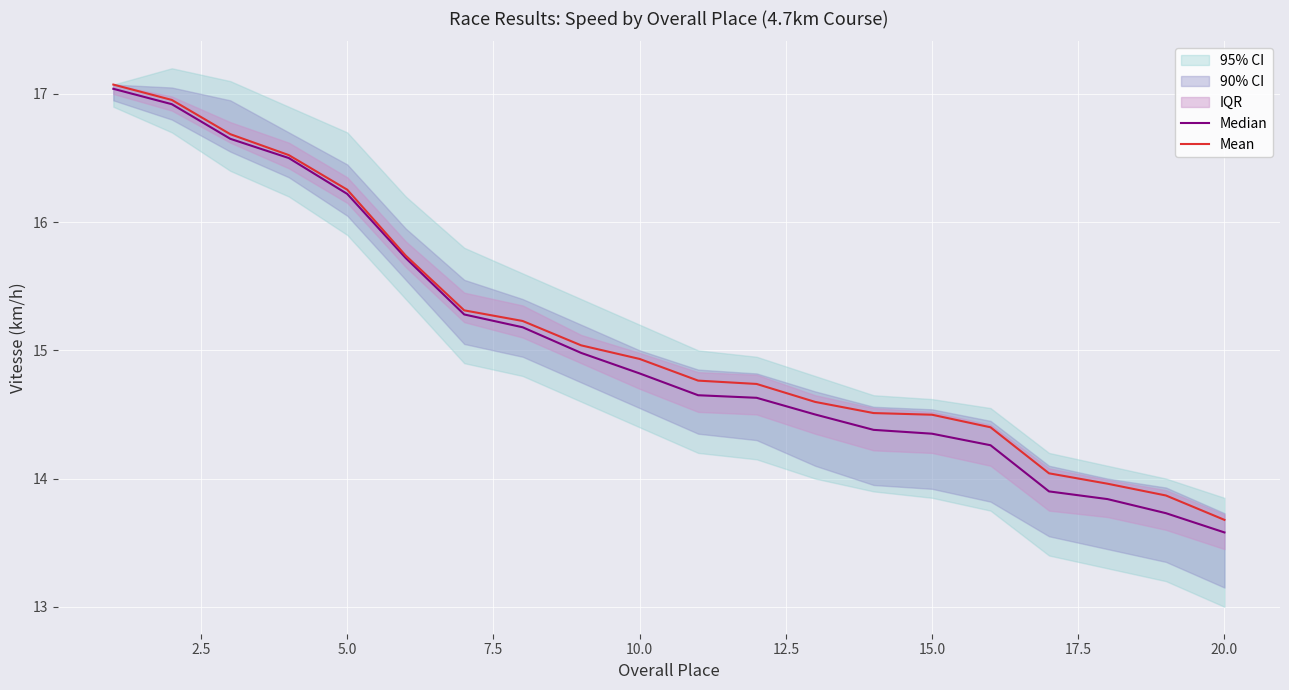

How many lines are shown in the chart?

2